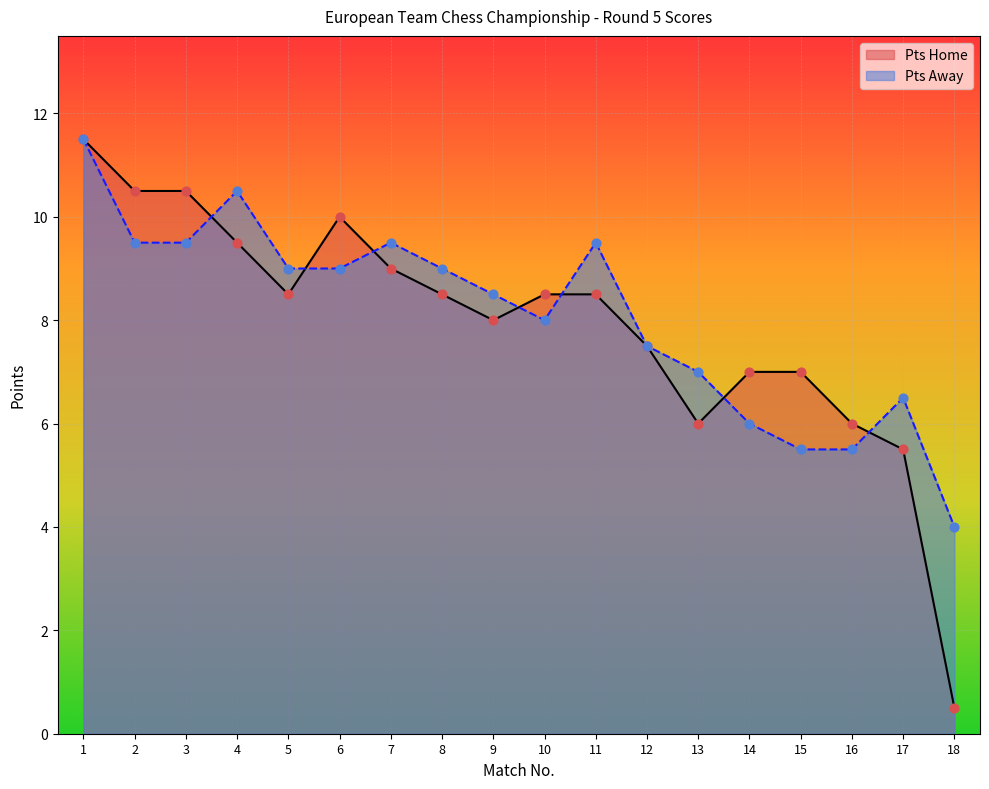

At how many categories does at least one series exceed 6?

16